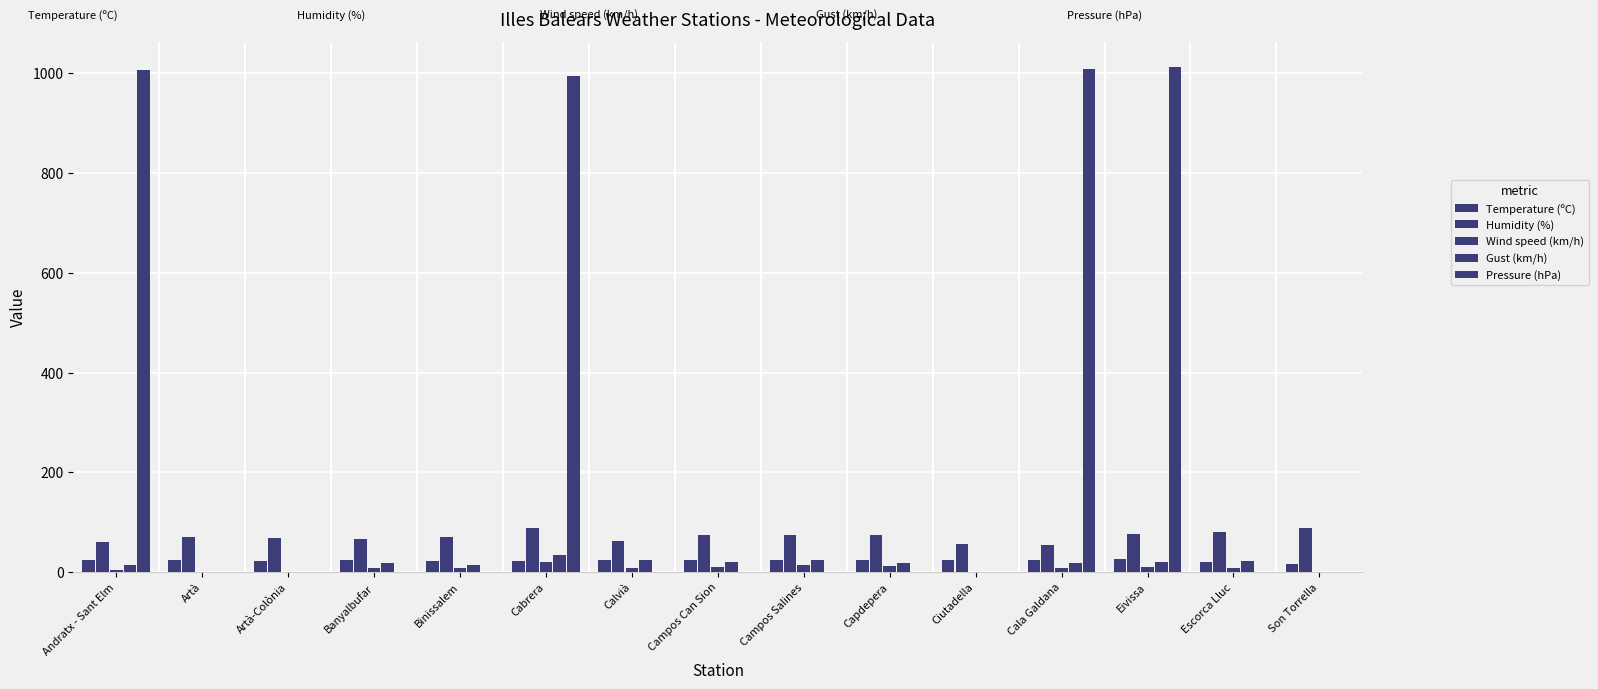

True or false: Humidity (%) has a value of 80.0 at Escorca Lluc.

True